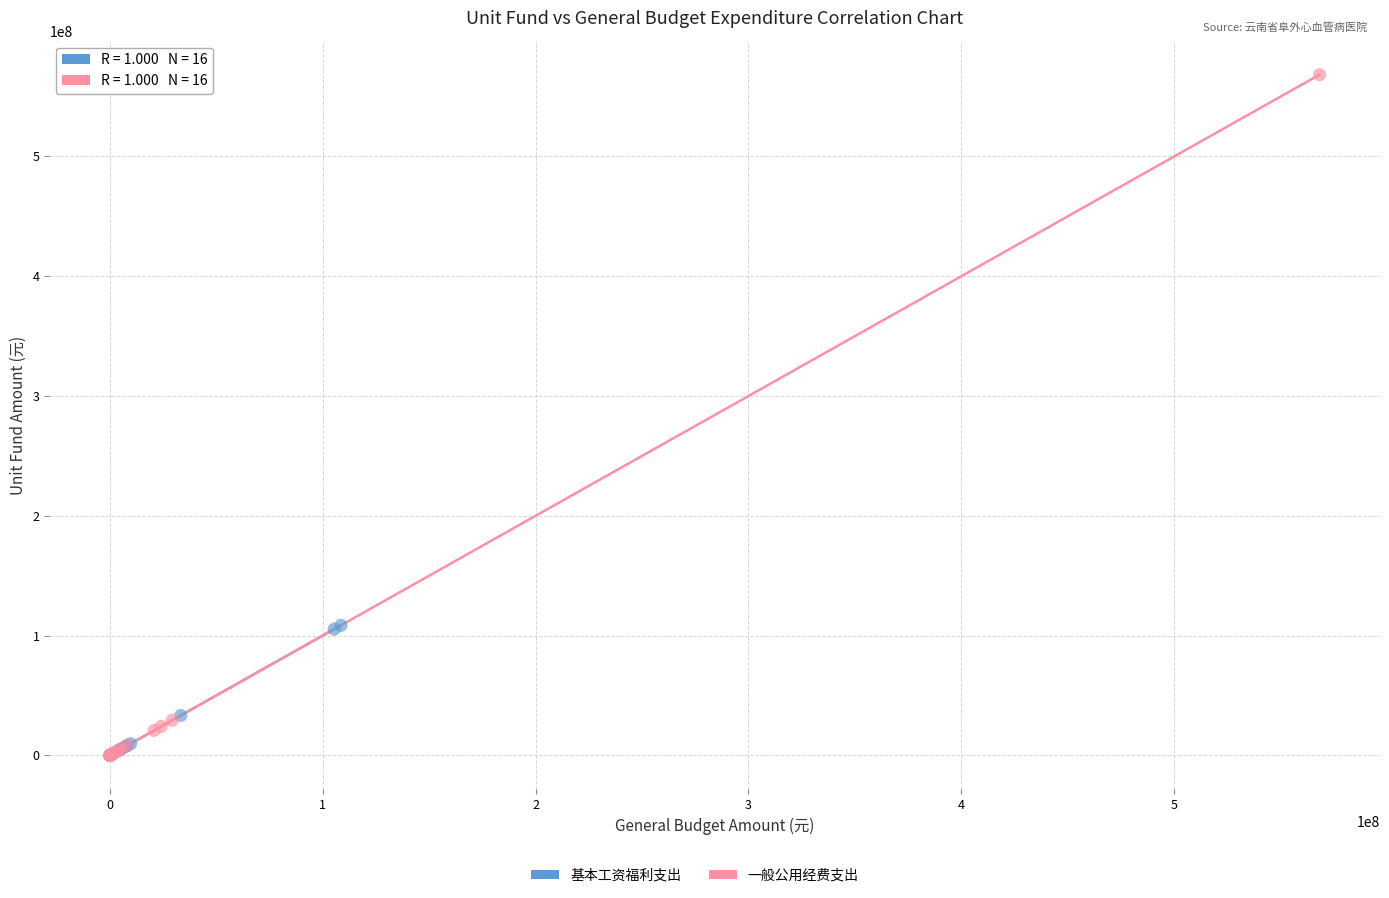

Which series contains the highest Y value?

一般公用经费支出